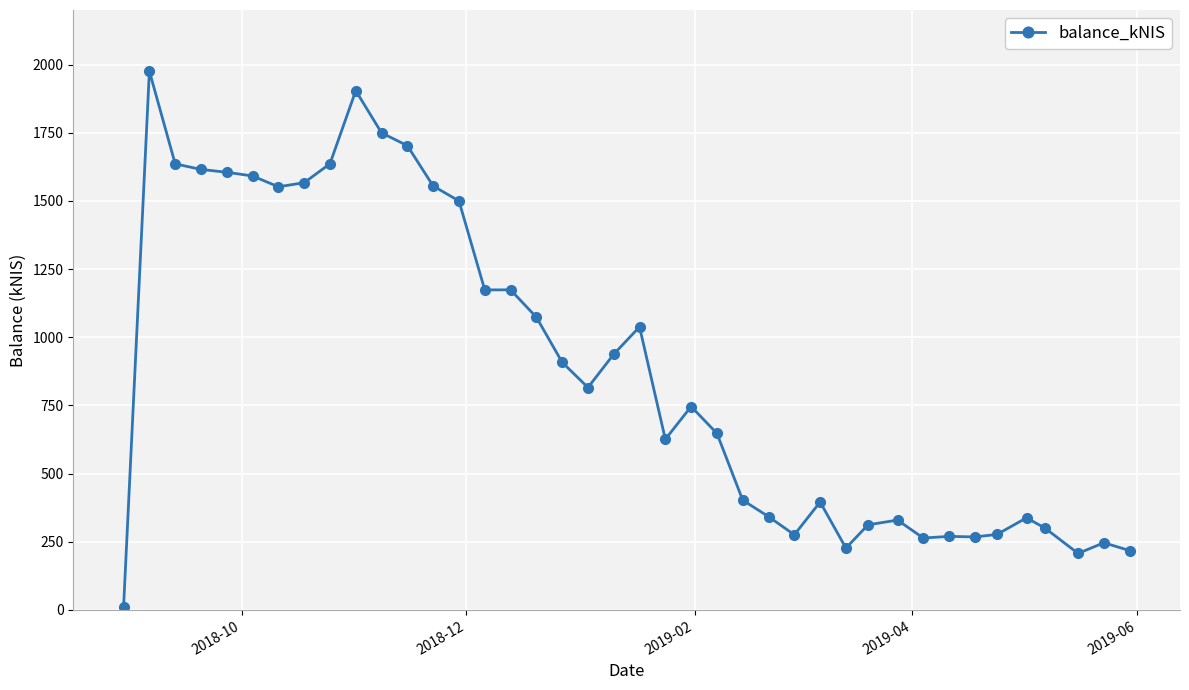

How many values are below 815?

20